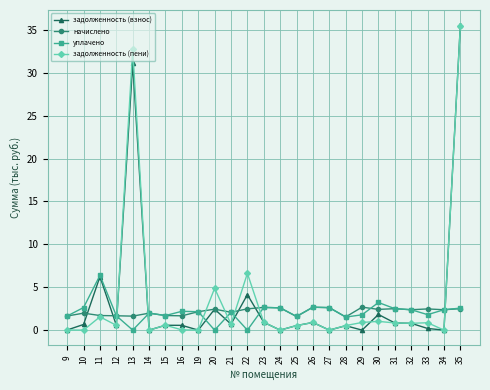

At which label is задолженность (взнос) closest to 17?

11